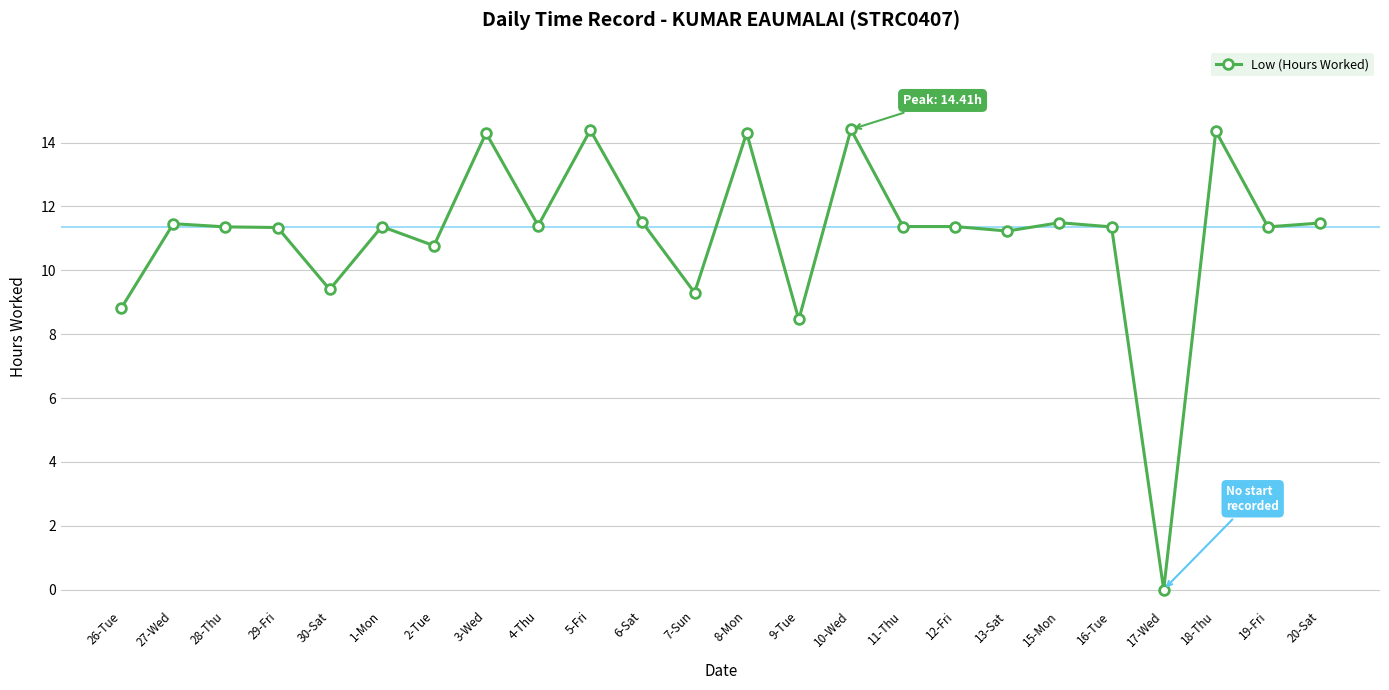

What is the difference between the values at 9-Tue and 8-Mon?

5.8